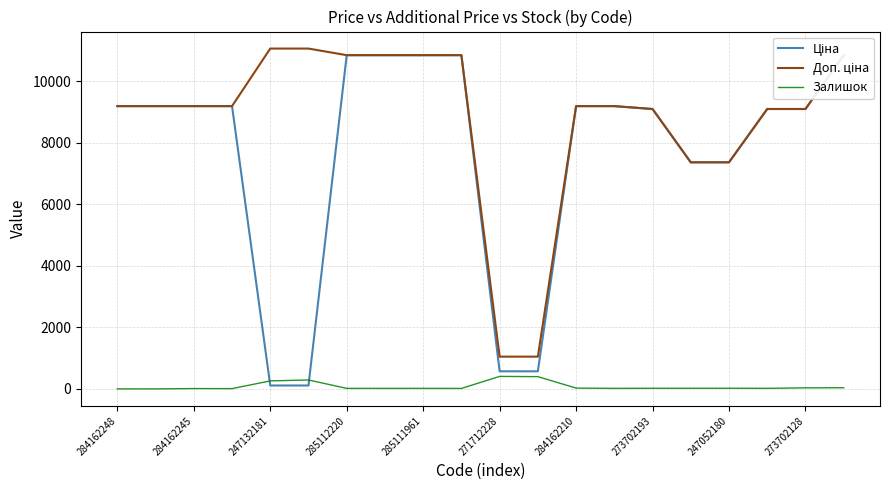

Does the chart have visible grid lines?

Yes